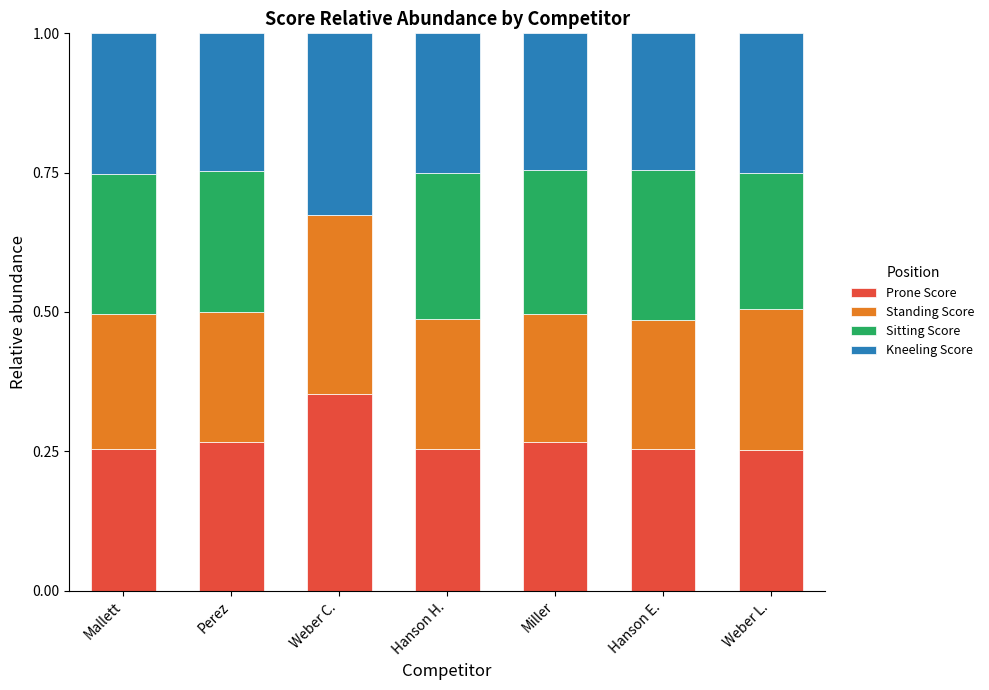

At which label does Prone Score reach its peak?

Weber C.